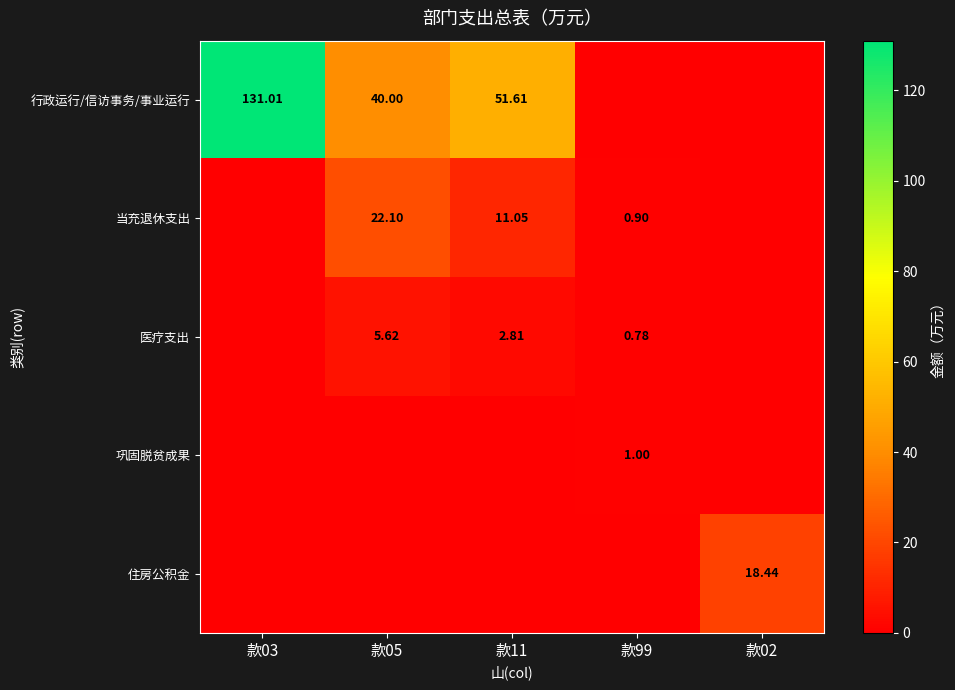

Which has a higher value, 款02 or 款11?

款11